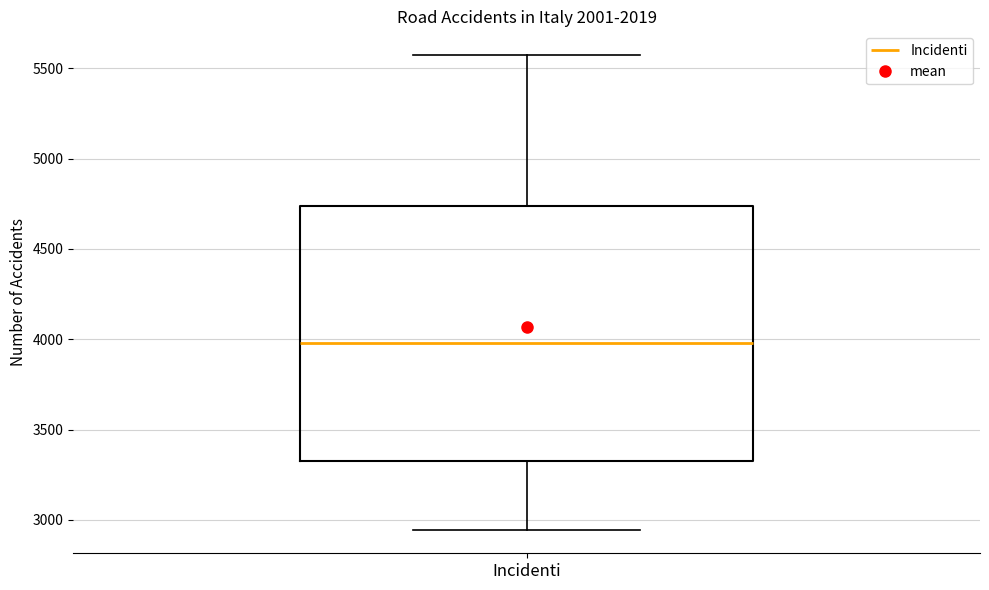

Where does the median line of the box for Incidenti sit on the y-axis? The values are not printed on the chart, so give them approximately, as read against the axis.

4000